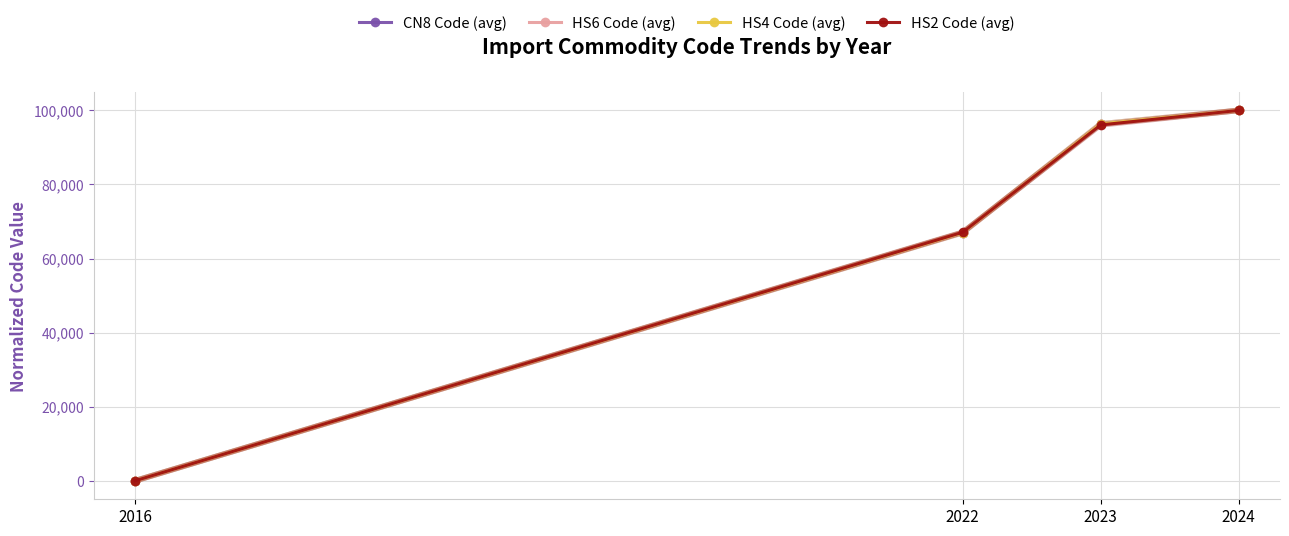

At which label is HS2 Code (avg) closest to 50000?

2022